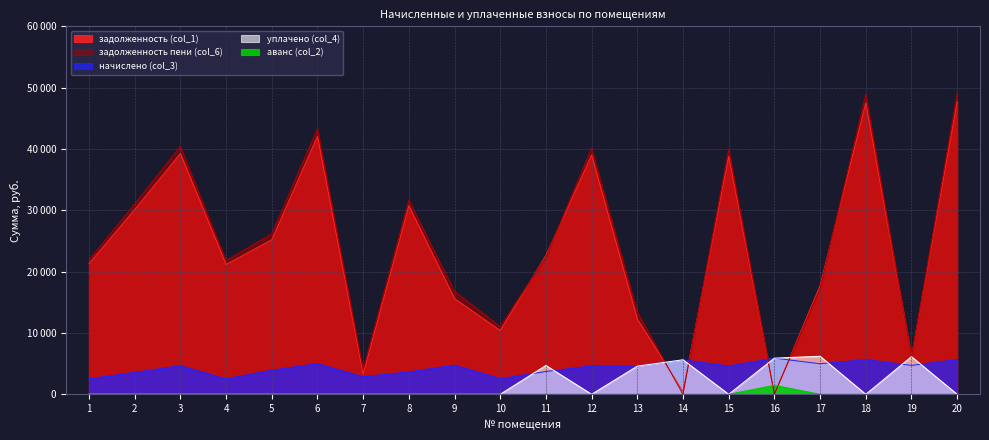

What is the difference between the задолженность (col_1) values at 2 and 8?

626.2